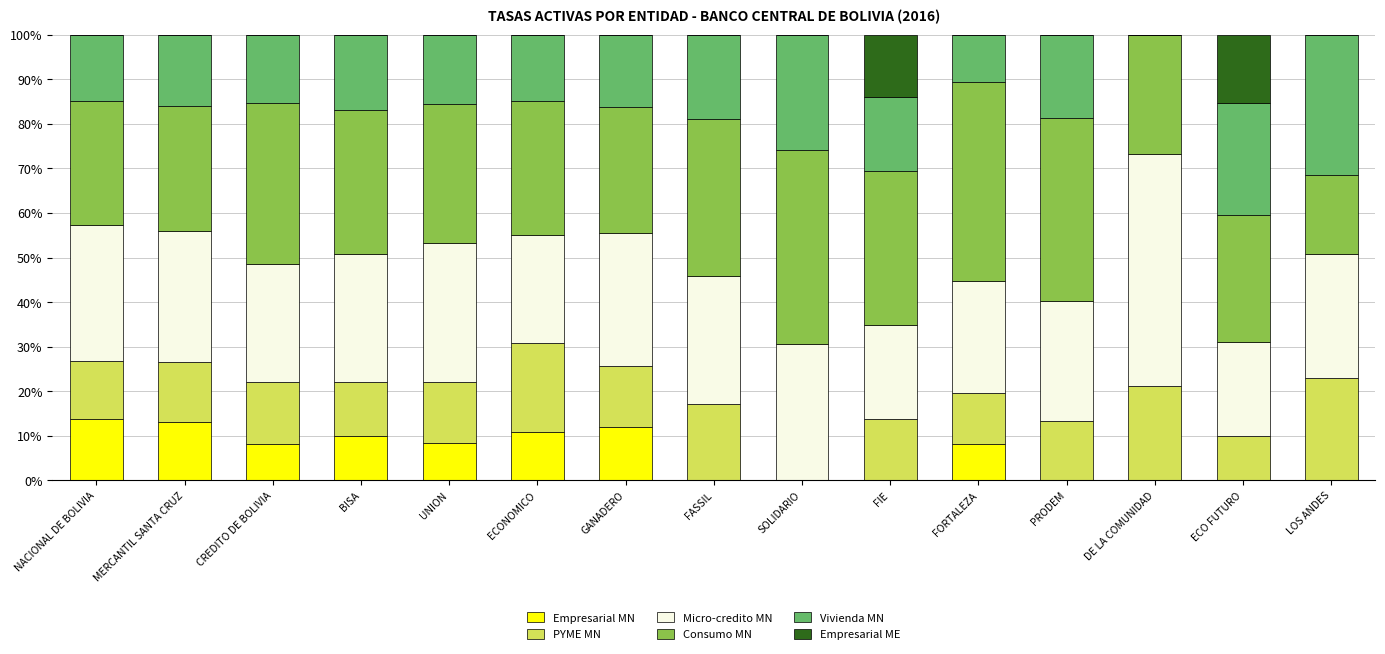

What is the maximum value for Empresarial MN?

13.7